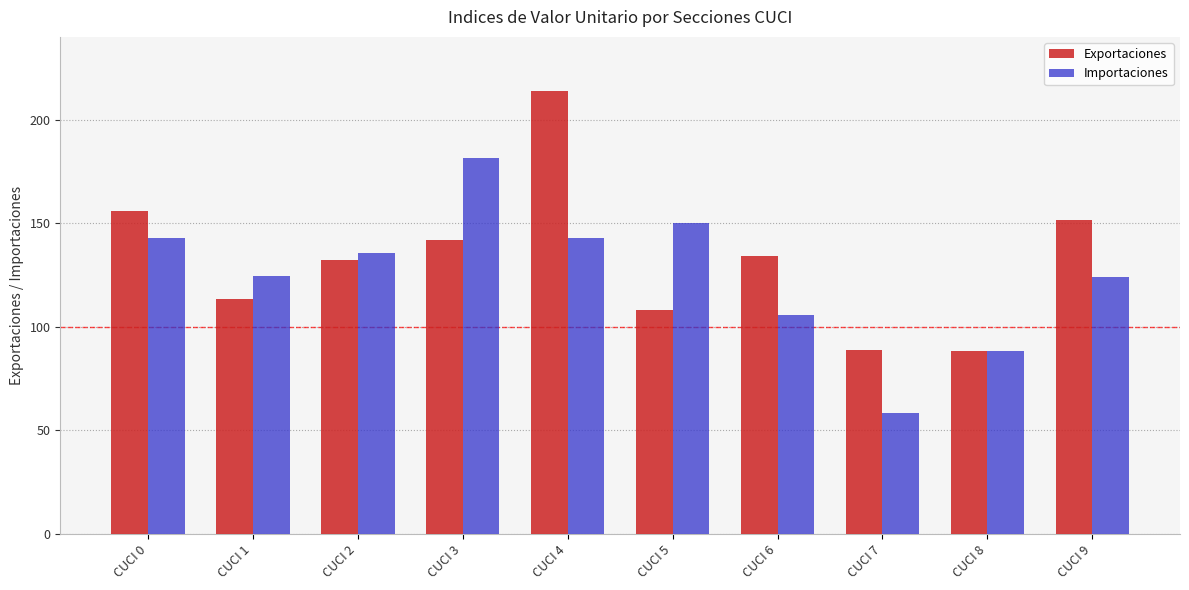

List the series in order of their peak value, lowest first.

Importaciones, Exportaciones